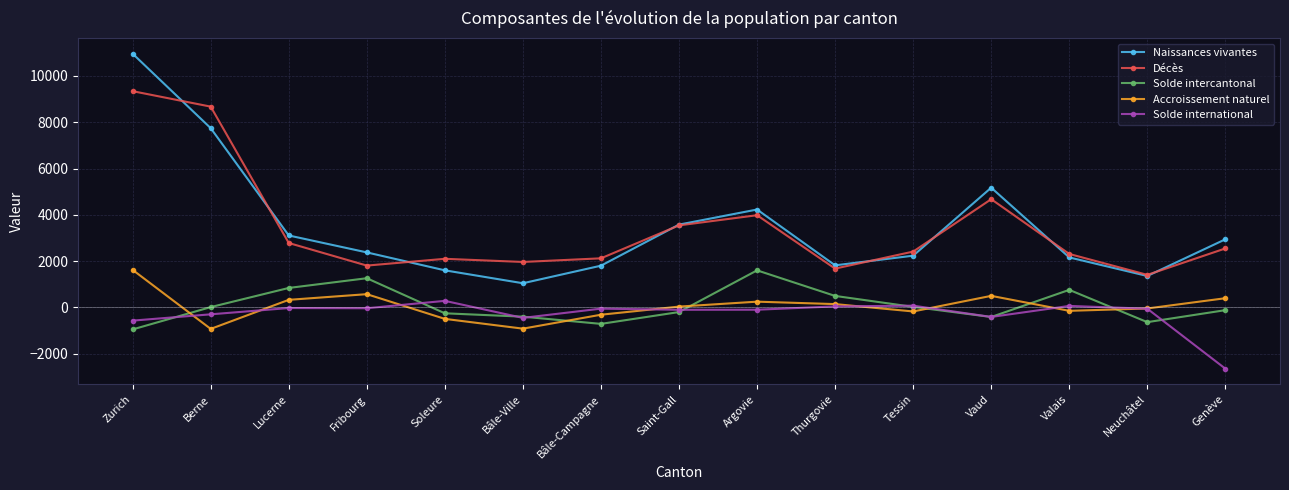

Between Berne and Bâle-Campagne, which series saw the biggest shift?

Décès